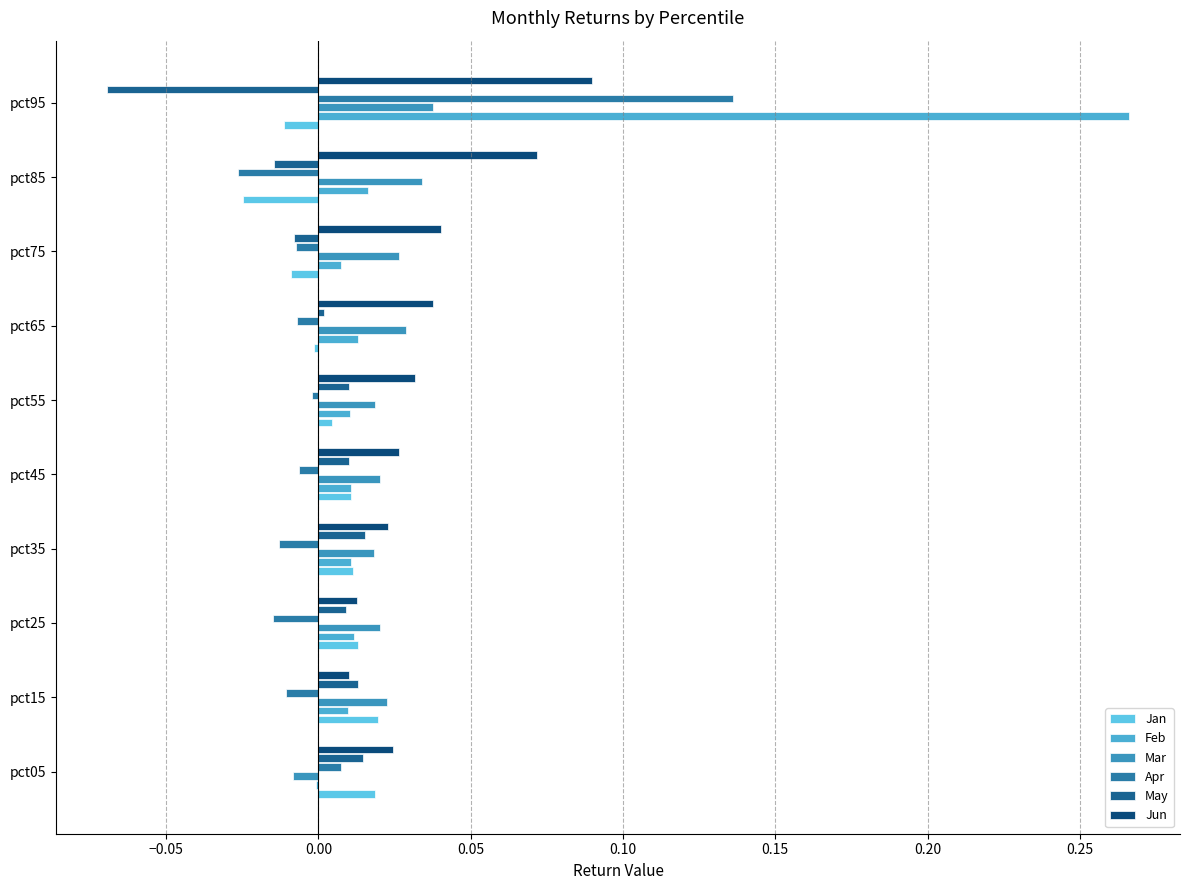

At which category is the sum across all series the highest?

pct95